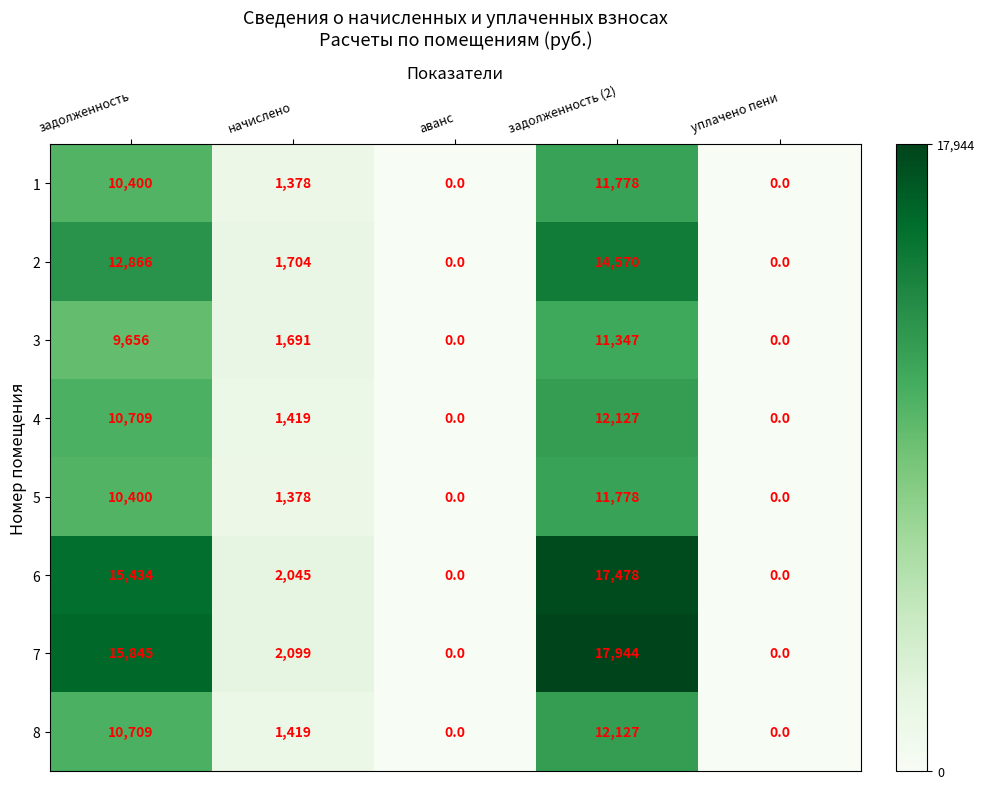

What is the sum of the 1 values at задолженность and задолженность (2)?

22178